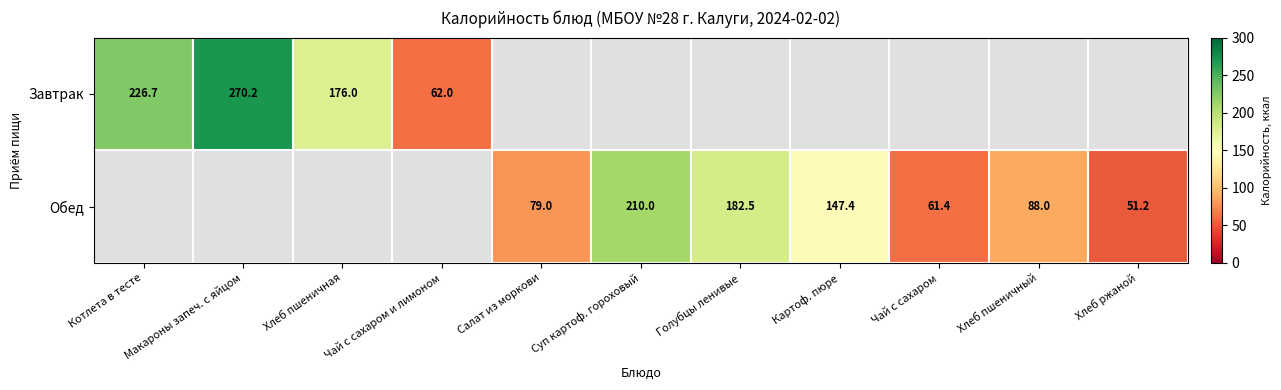

The value of Завтрак at Котлета в тесте is 107.7. True or false?

False